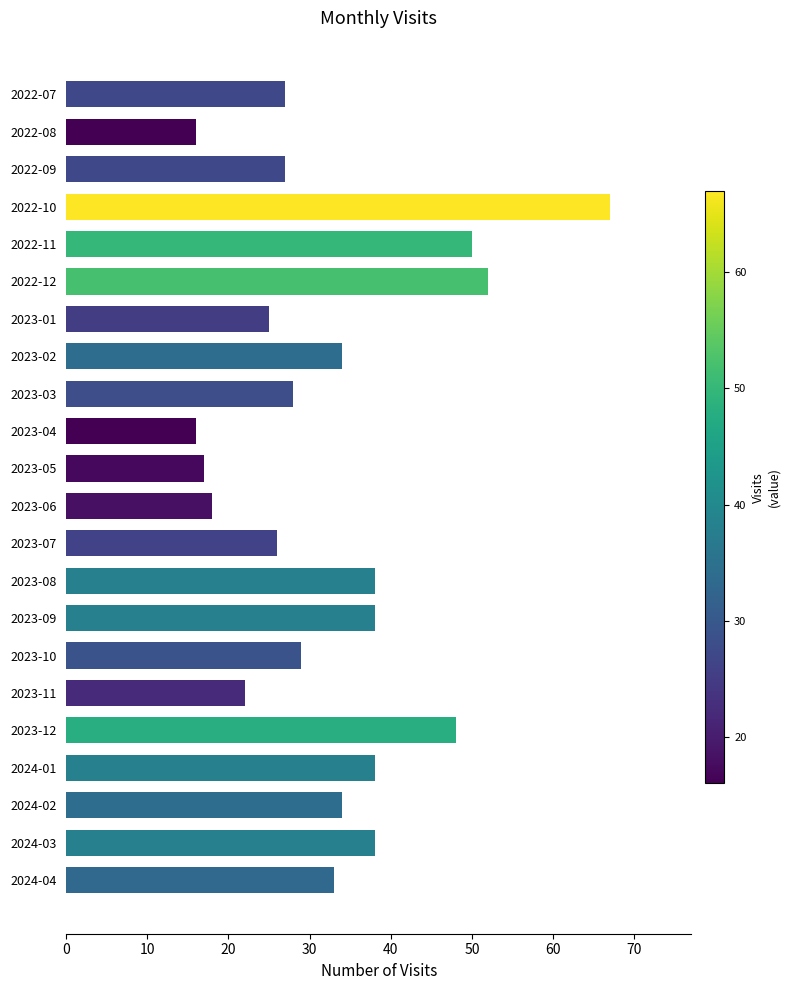

What is the ratio of the value at 2024-02 to the value at 2022-09?

1.3